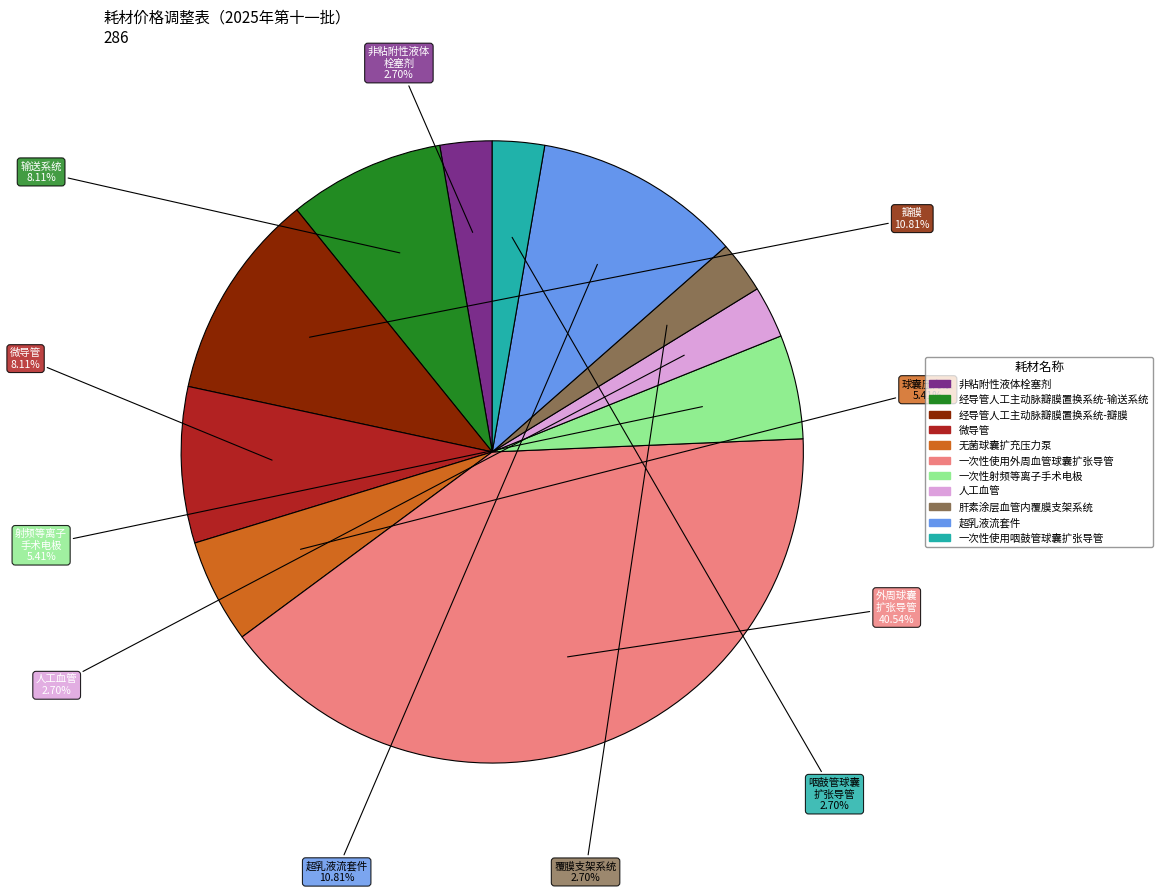

Does any single category account for the majority?

No